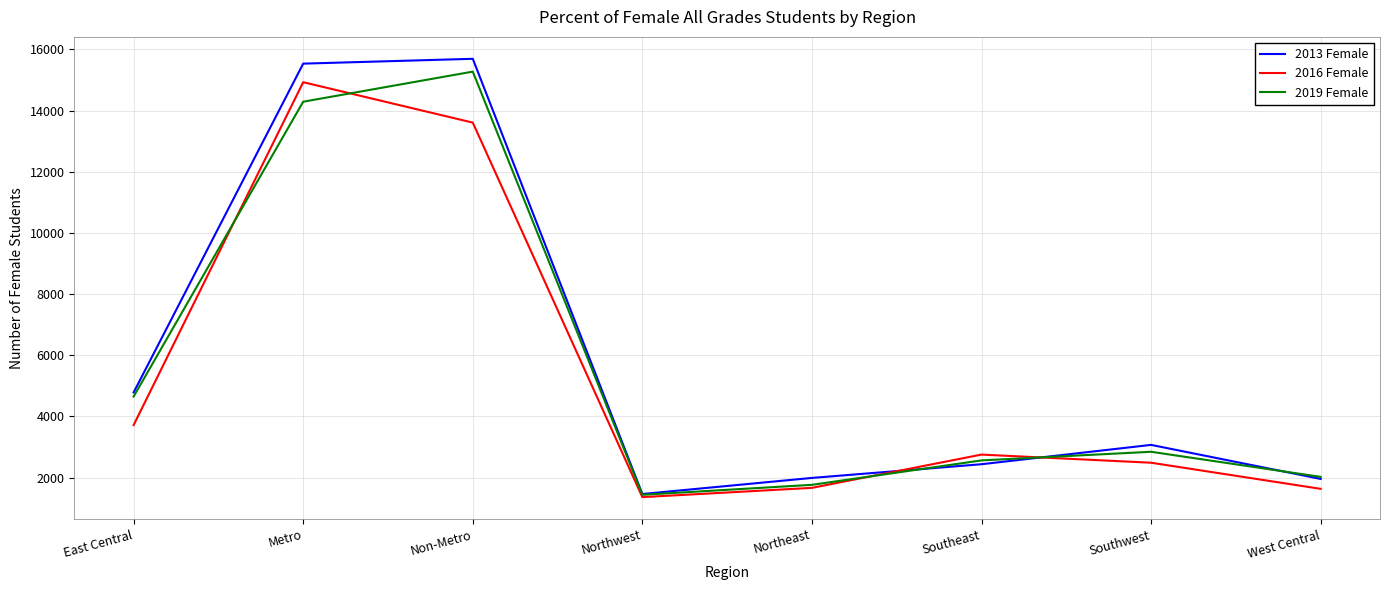

Where does the 2019 Female series first go above 2843?

East Central